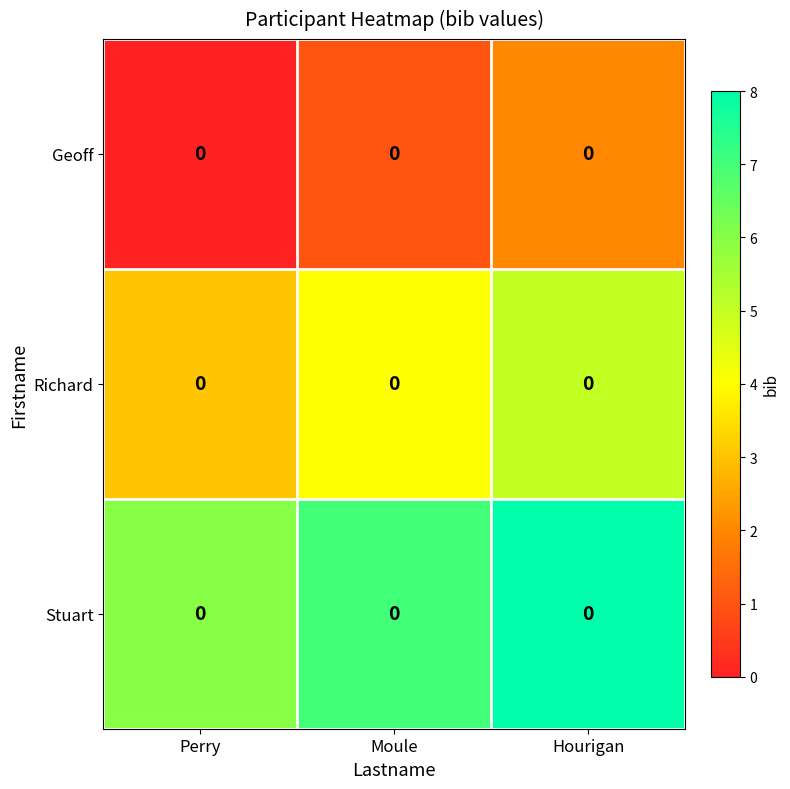

At which category is the sum across all series the highest?

Hourigan